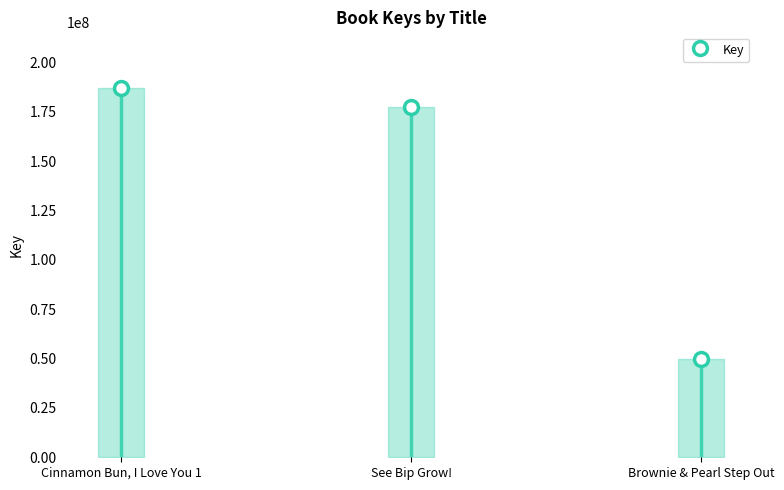

What is the sum of all values?

414380936